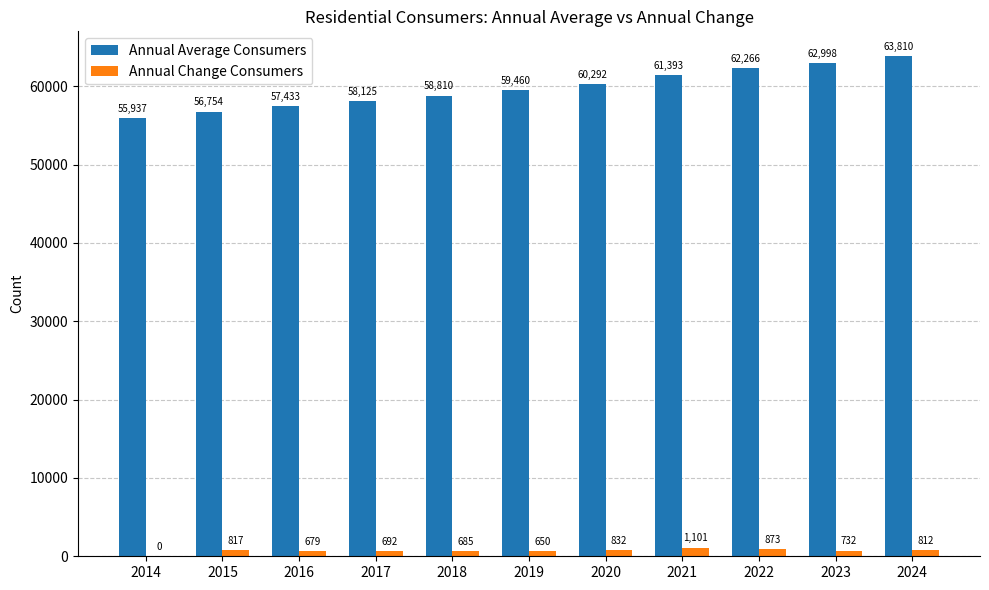

What is the sum of the Annual Change Consumers values at 2014 and 2023?

732